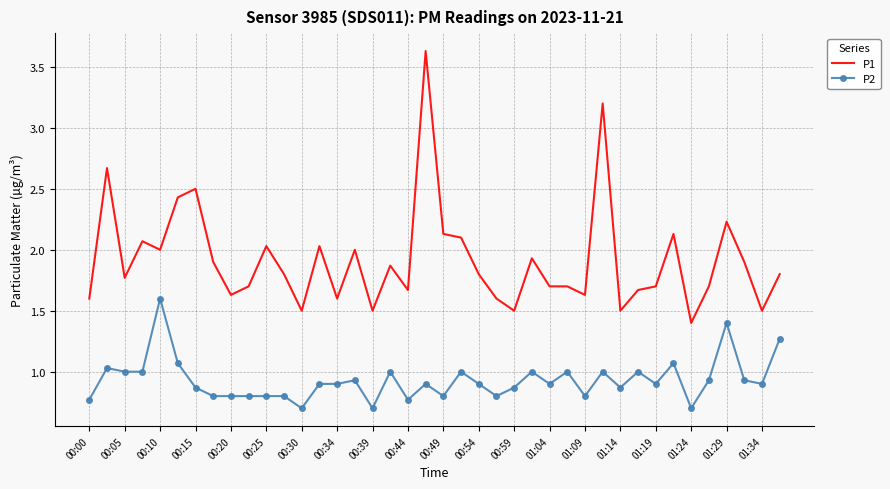

True or false: P1 and P2 cross at least once.

False